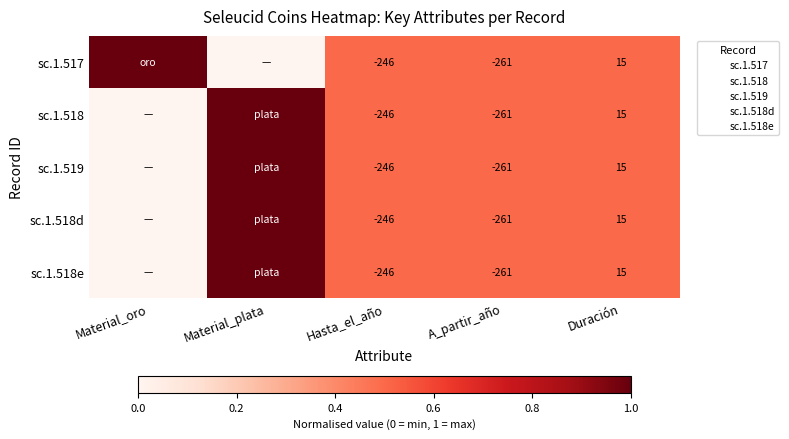

Between Material_oro and A_partir_año, which is larger?

Material_oro